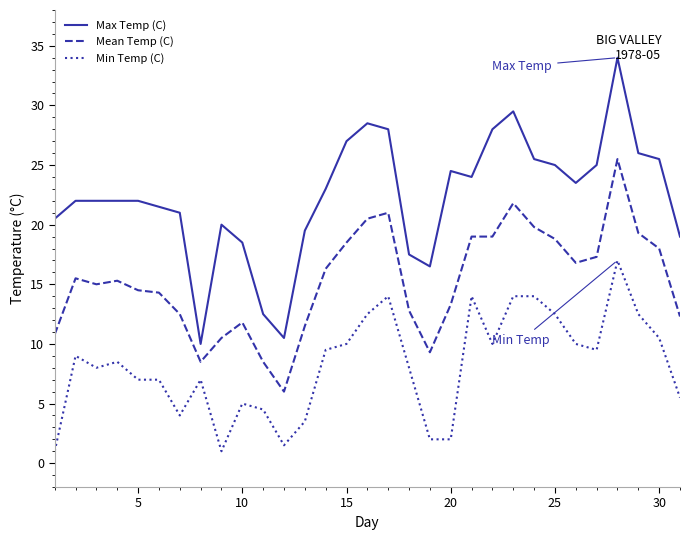

Rank the series by their average value, from highest to lowest.

Max Temp (C), Mean Temp (C), Min Temp (C)